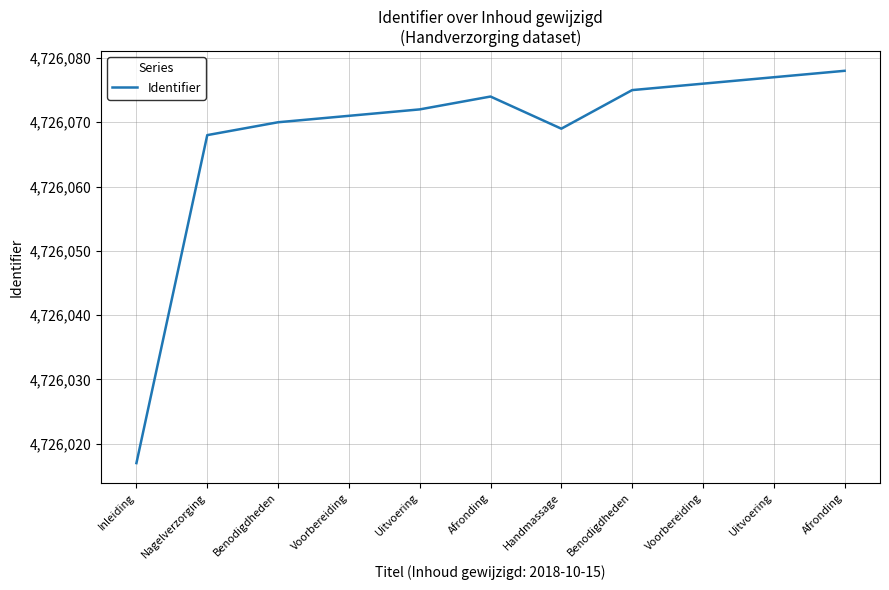

Which has a higher value, Handmassage or Afronding?

Afronding